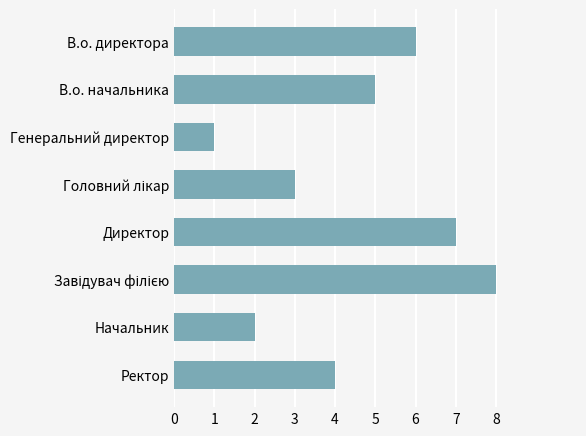

The value at В.о. начальника is 2. True or false?

False